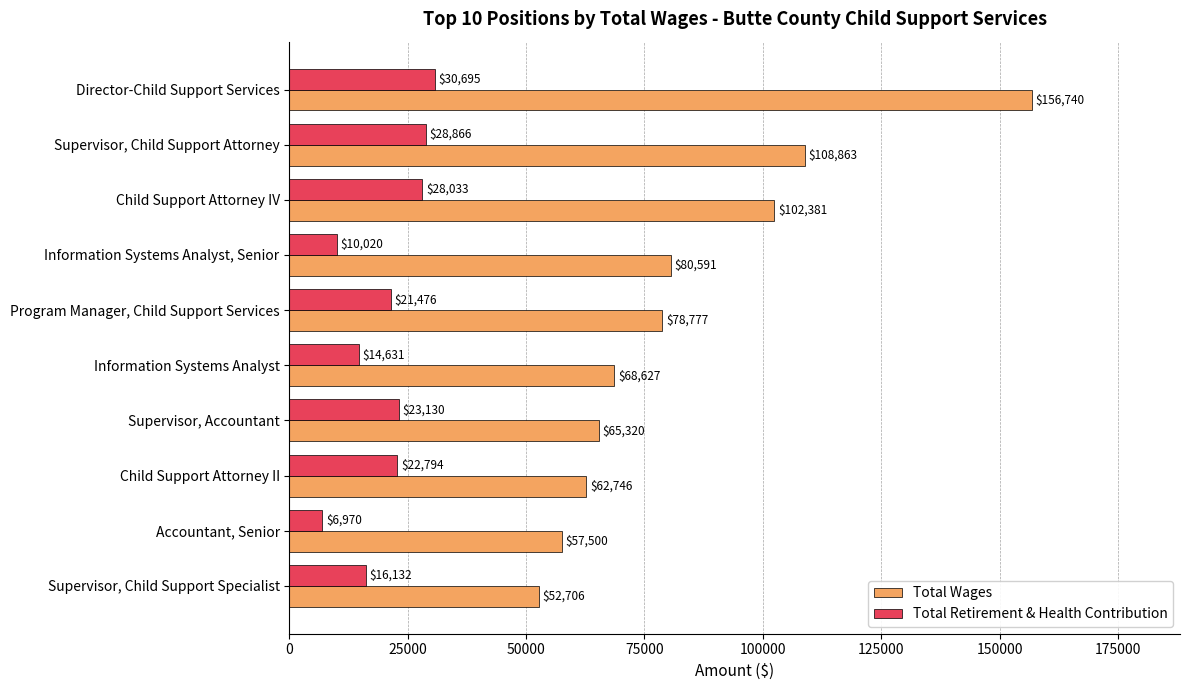

At Child Support Attorney II, list the series in order from largest to smallest.

Total Wages, Total Retirement & Health Contribution